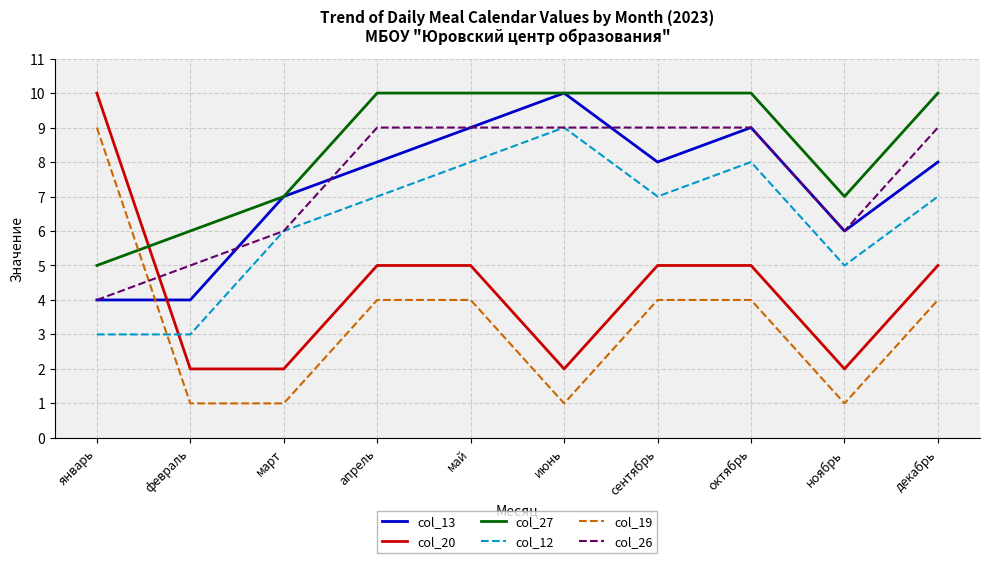

At how many categories does at least one series exceed 9?

7